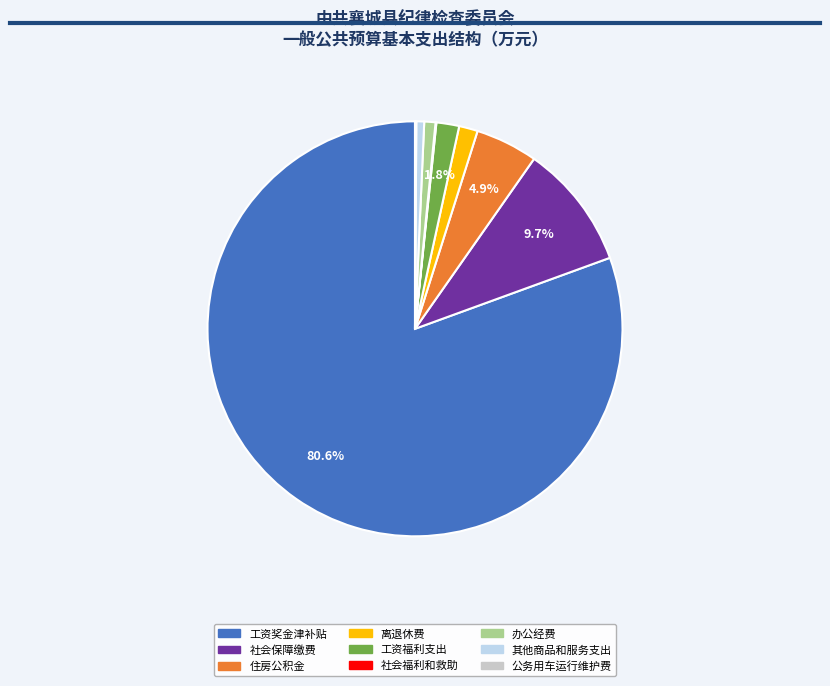

To the nearest percent, what is the difference between the 住房公积金 and 离退休费 slice percentages?

3%